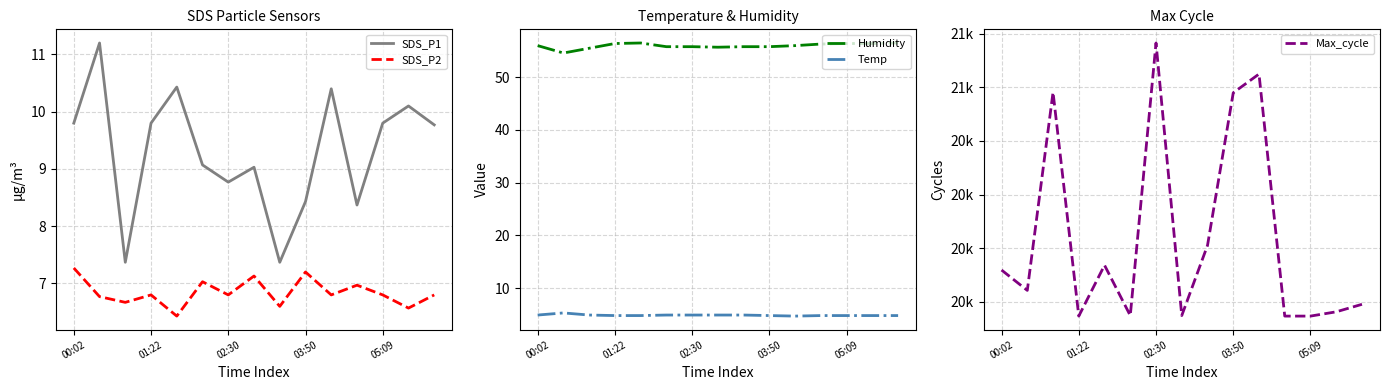

What is the sum of all Temp values?

73.0